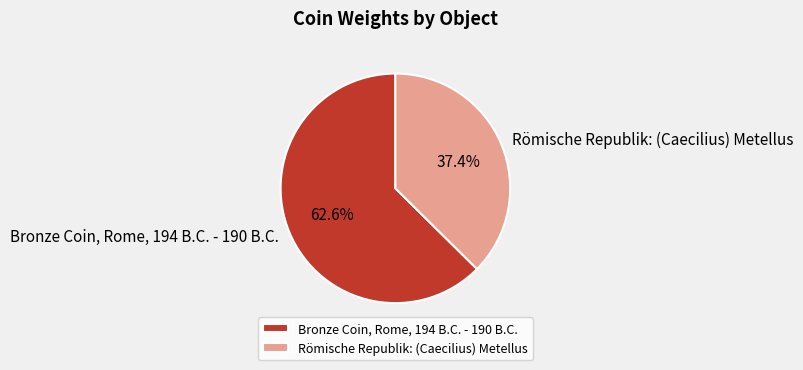

To the nearest percent, what is the average slice percentage?

50%